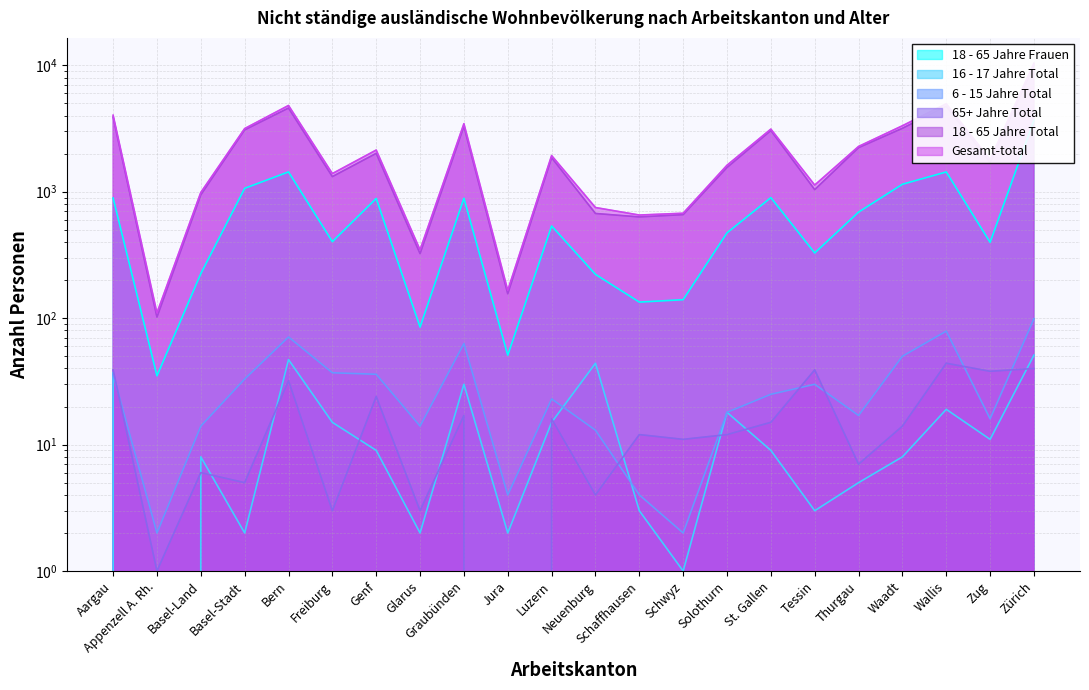

At how many categories does at least one series exceed 3315?

6